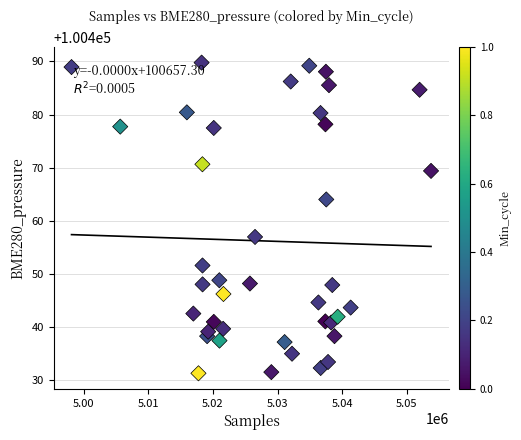

What is the range of Y values (max minus min)?

58.5